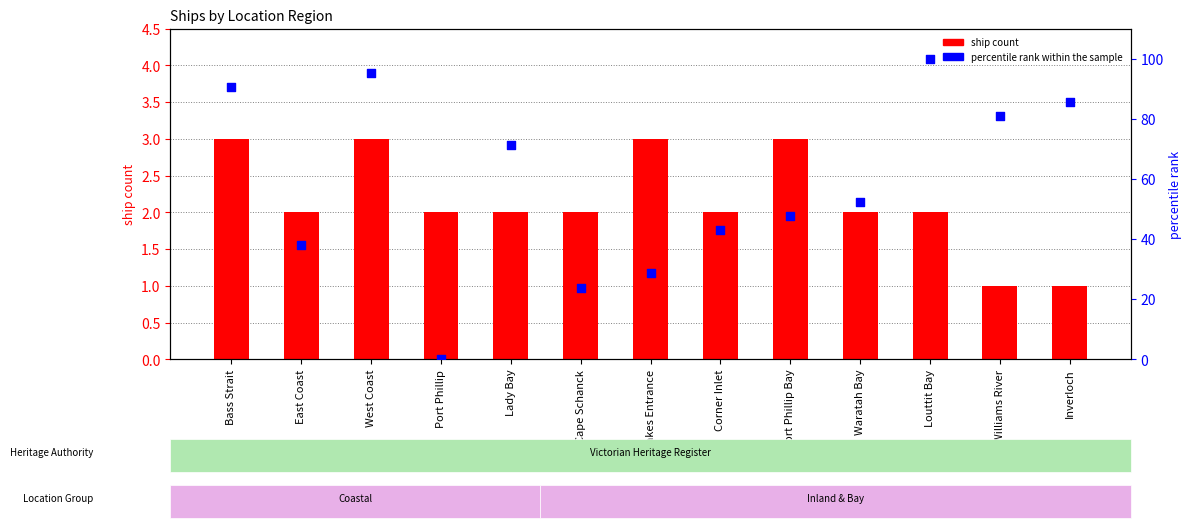

Is the value of percentile rank within the sample at Lady Bay greater than the value of ship count at West Coast?

Yes